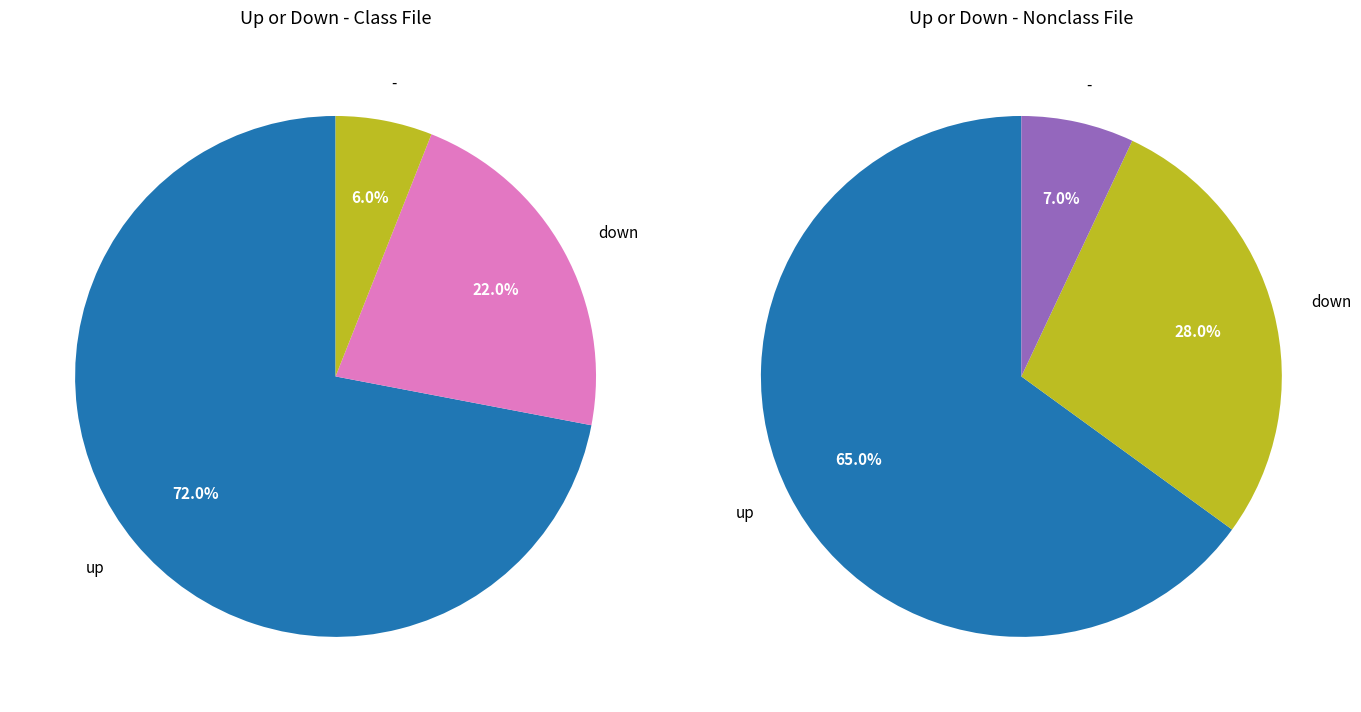

To the nearest percent, what is the combined percentage of - and up?

78%